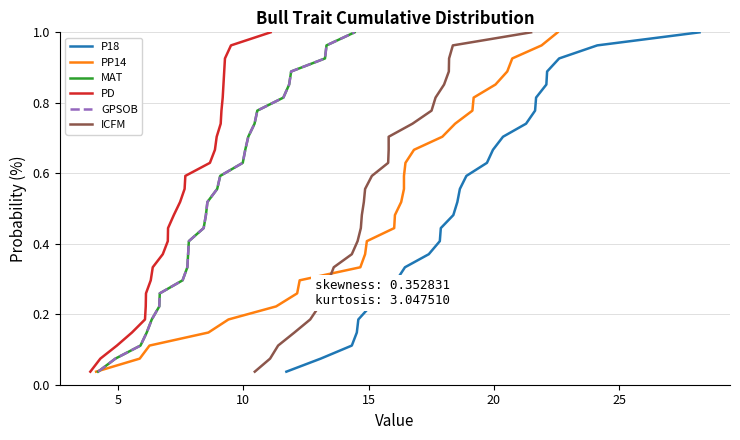

Read the ICFM value at 5.

0.1